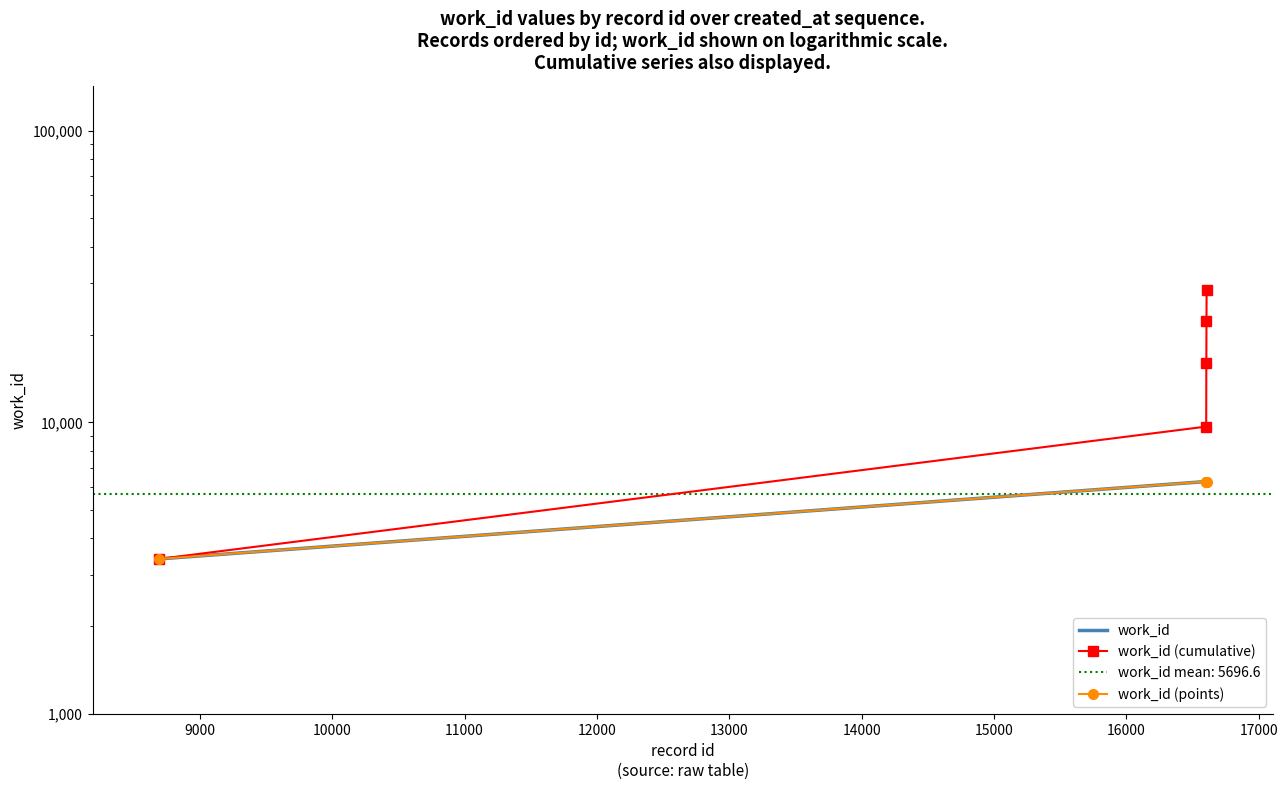

True or false: work_id has more than 2 points higher than both neighbors.

False